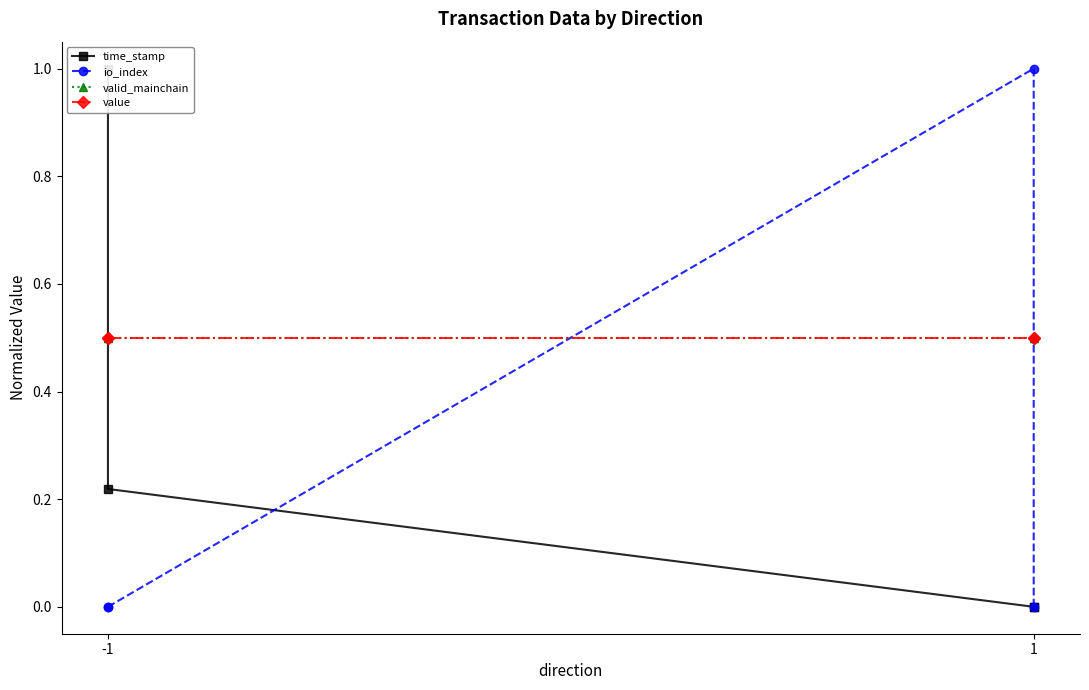

What are all the series names shown in the legend?

time_stamp, io_index, valid_mainchain, value